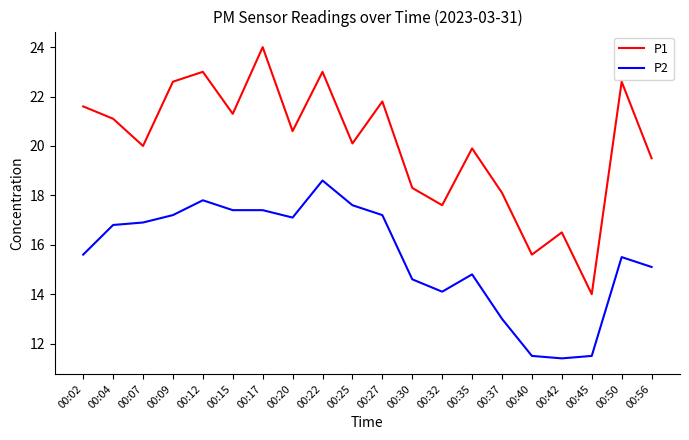

What is the difference between the P2 values at 00:32 and 00:37?

1.1